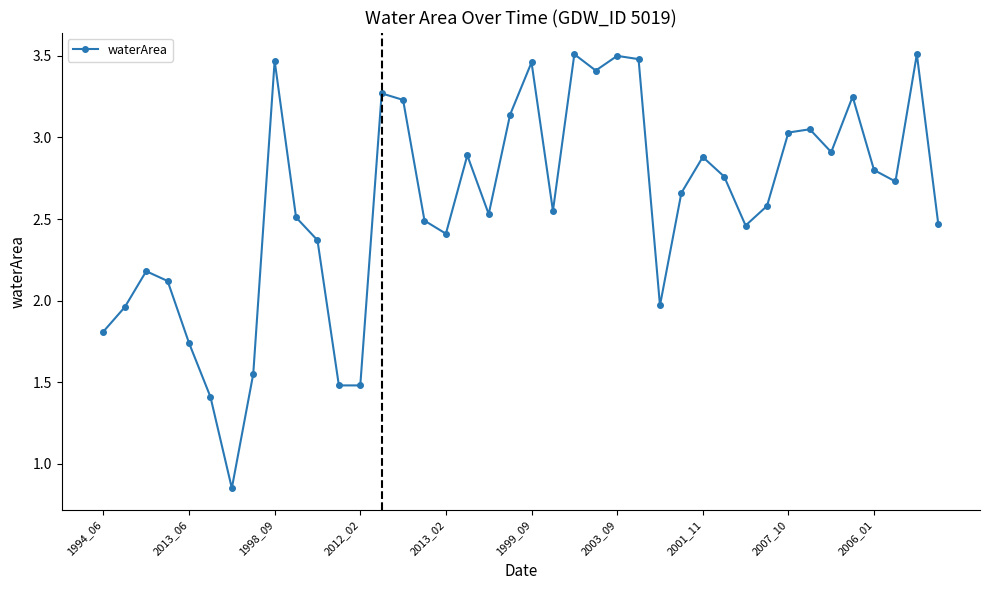

What is the difference between the second highest and second lowest values?

2.1